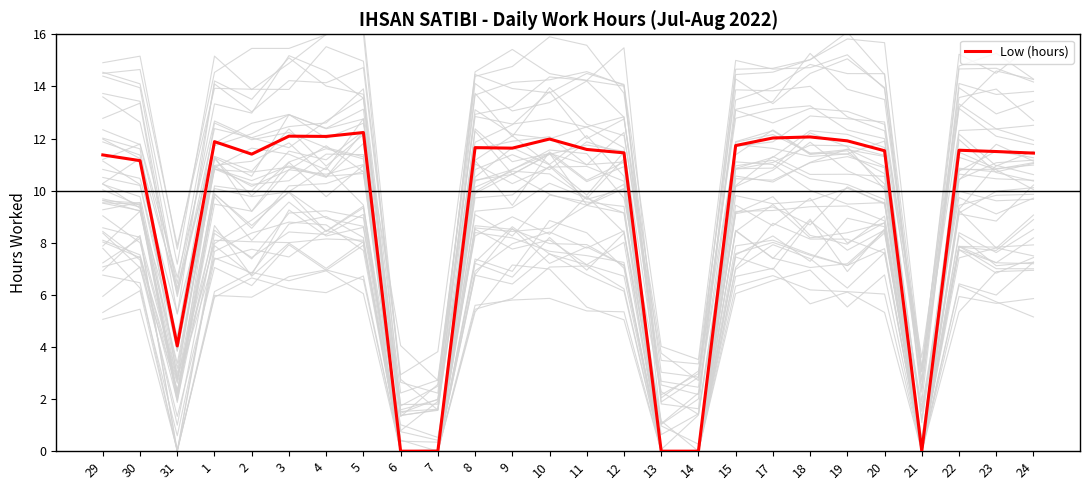

How many series are shown in this chart?

1